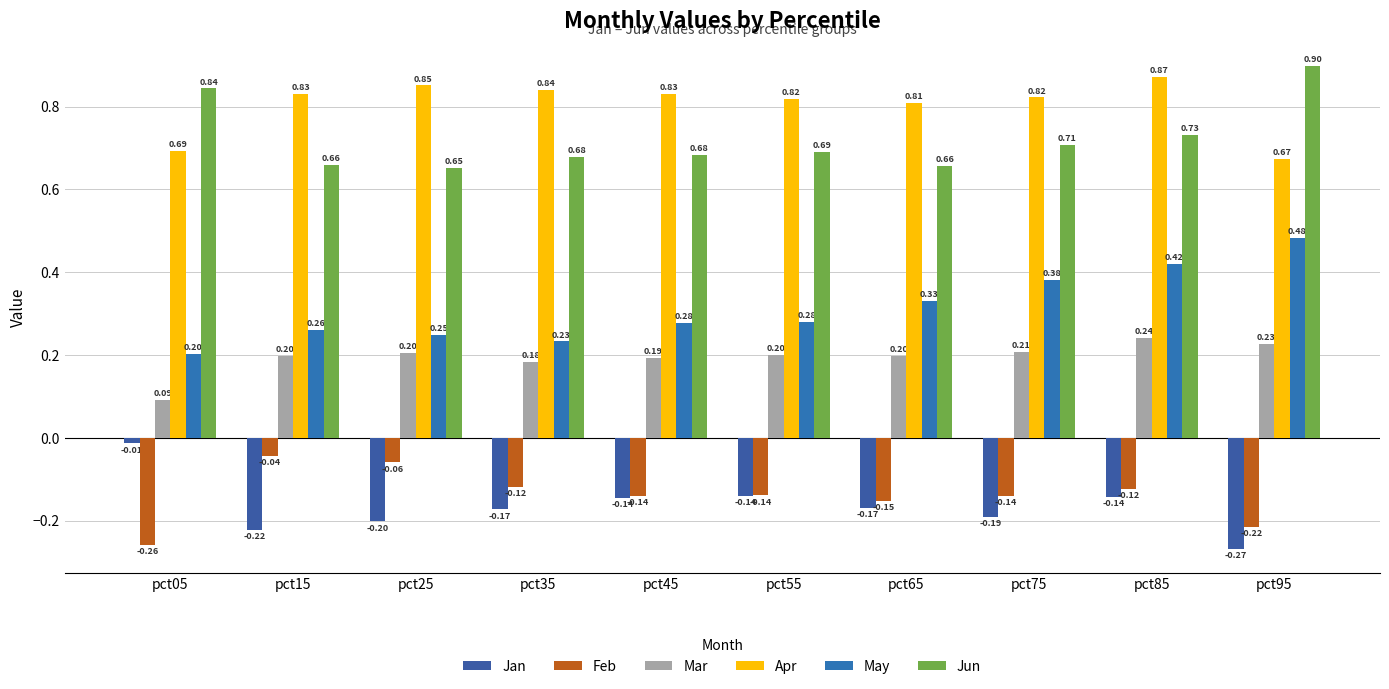

At which label does Jan reach its minimum?

pct95